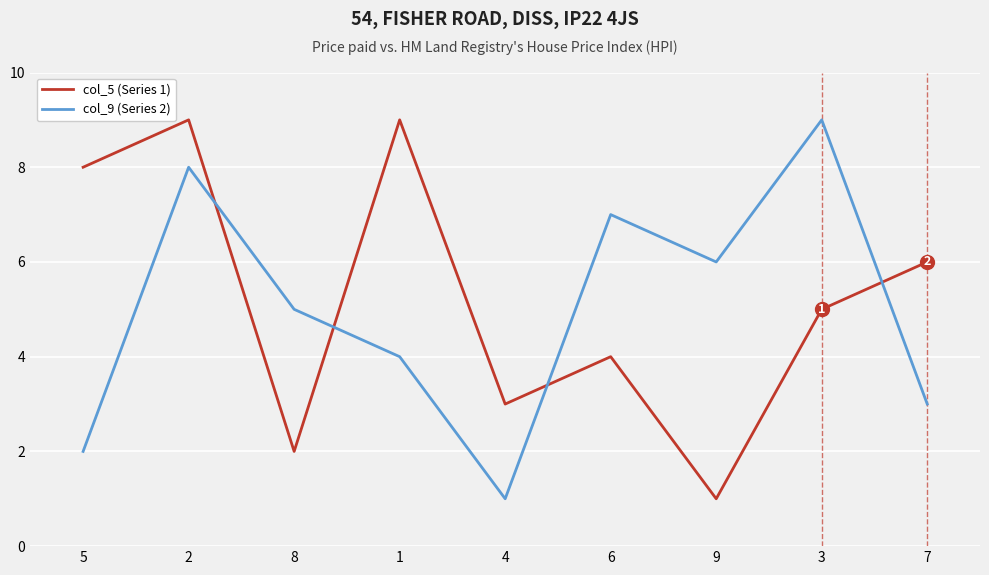

In col_9 (Series 2), how many points are higher than both neighbors (excluding endpoints)?

3